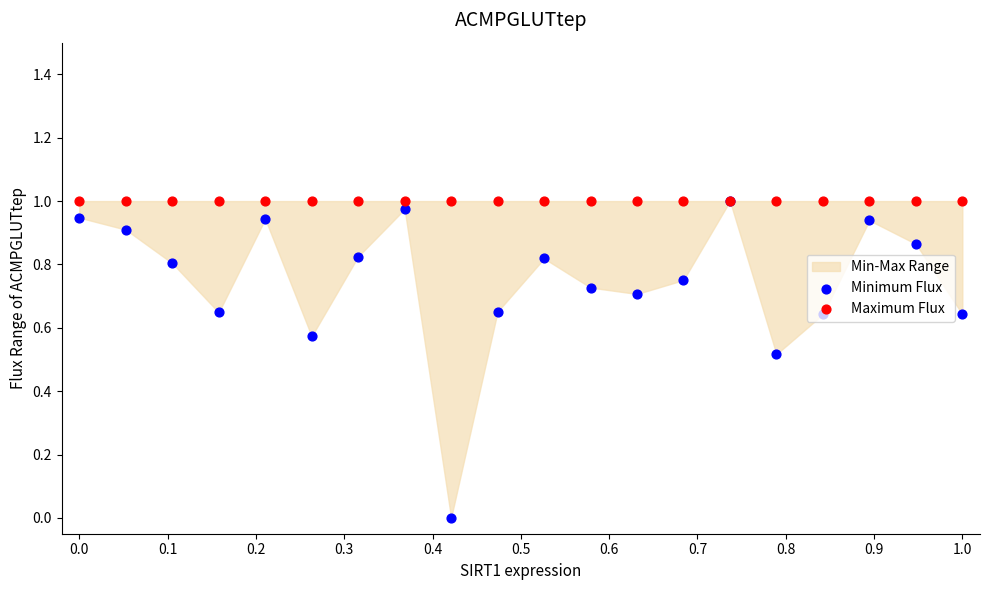

At how many categories does at least one series exceed 0?

20